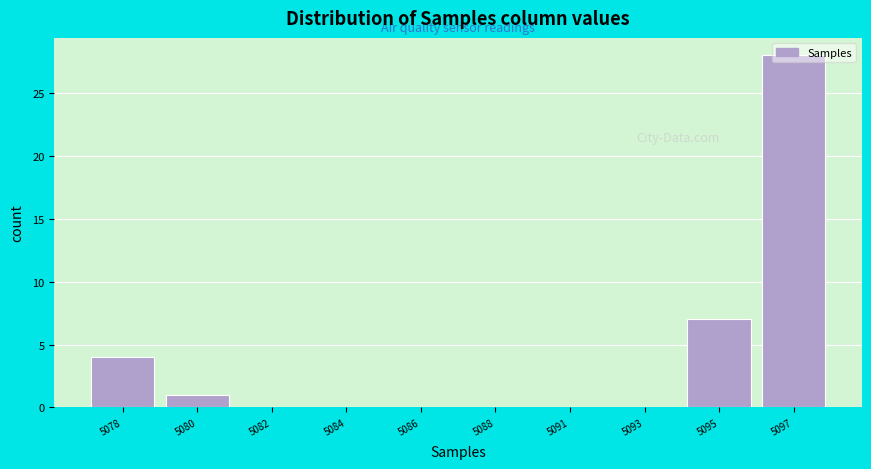

Which has a higher value, 5078 or 5093?

5078